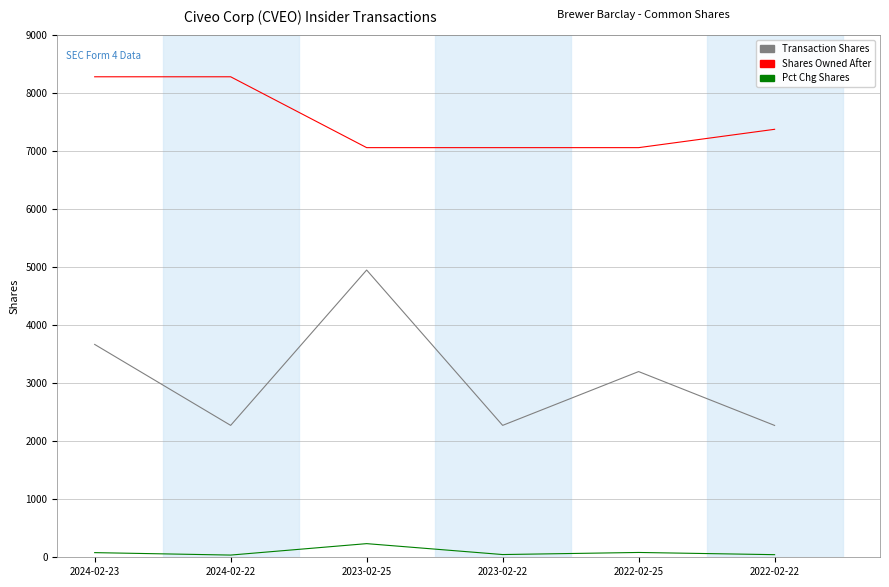

Is this an area chart (filled region under the line)?

No